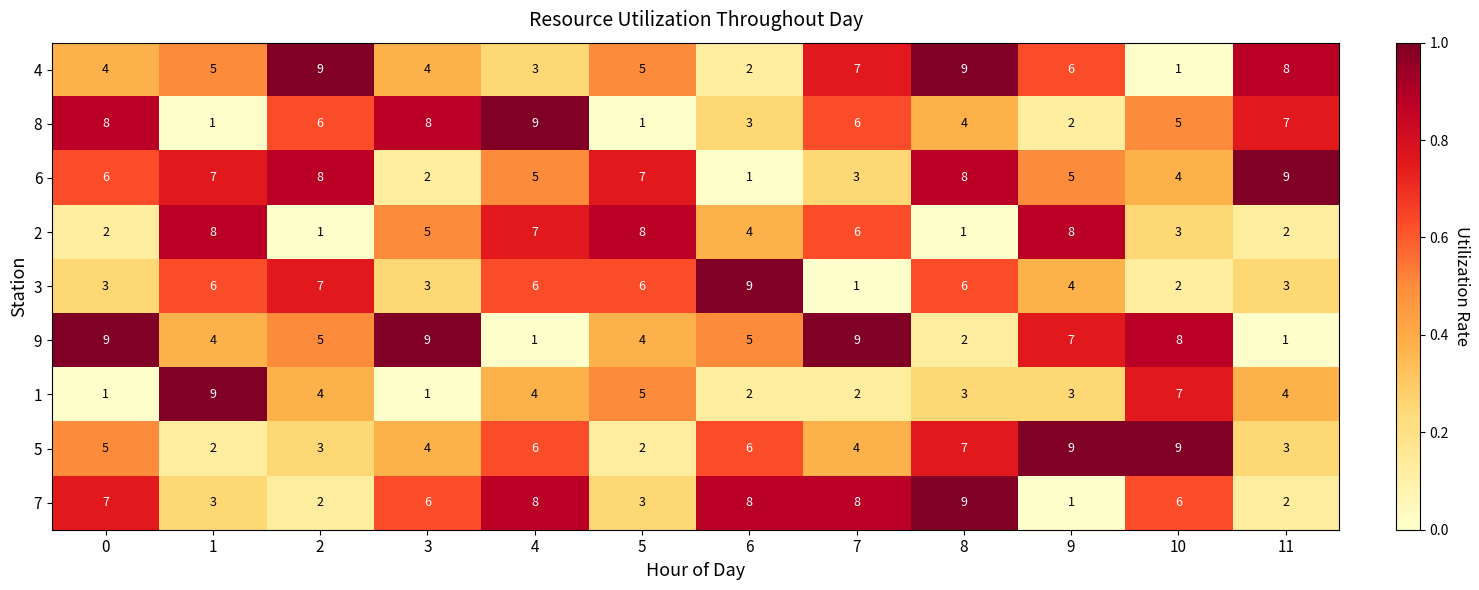

Between 1 and 3, which series saw the biggest shift?

1